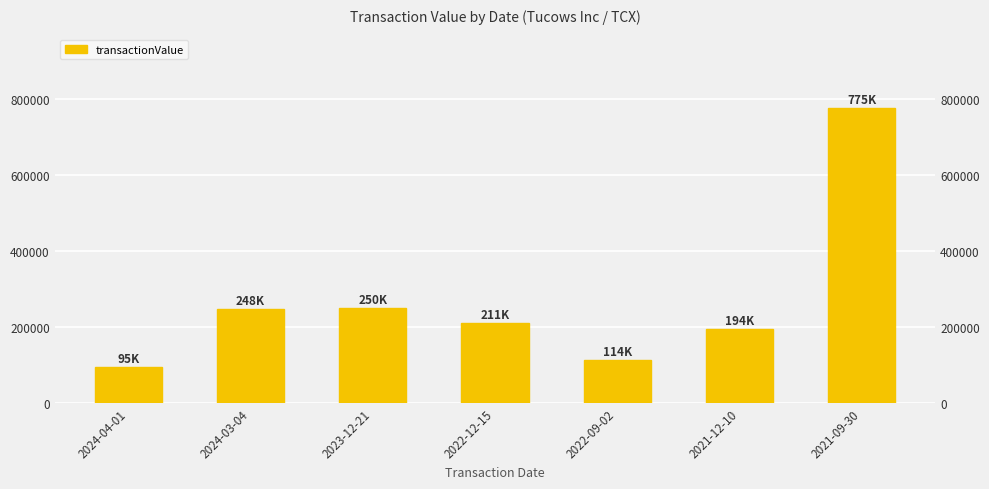

List the labels in order of value, smallest first.

2024-04-01, 2022-09-02, 2021-12-10, 2022-12-15, 2024-03-04, 2023-12-21, 2021-09-30